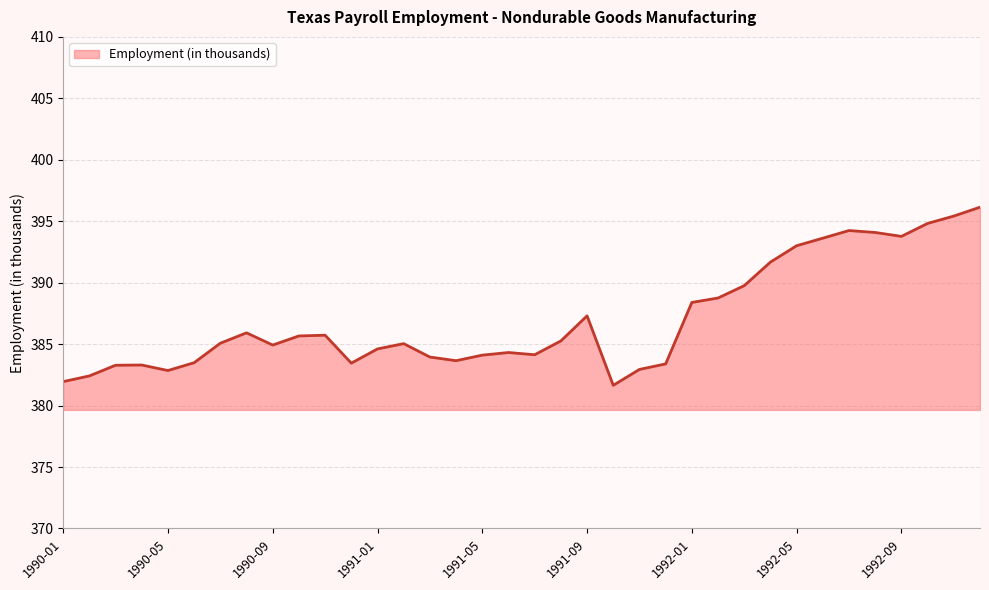

What is the minimum value shown in the chart?

381.6